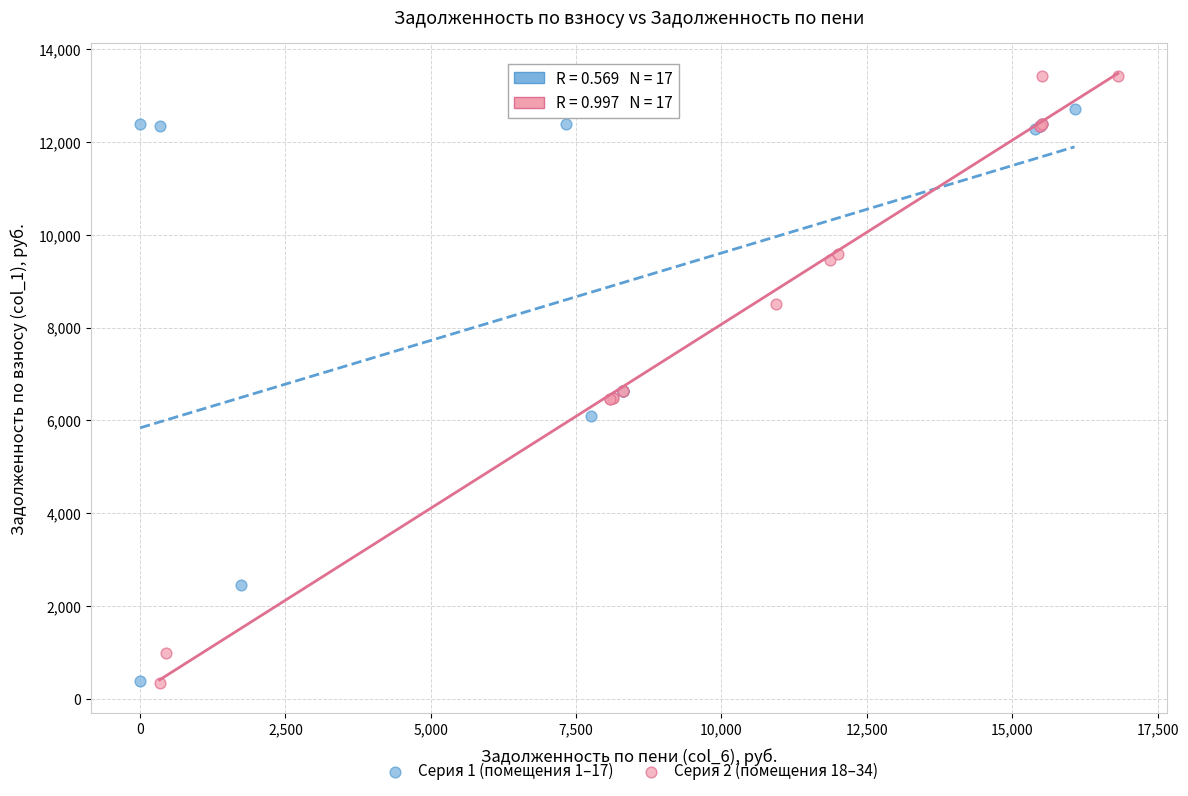

Which series contains the highest Y value?

Серия 2 (помещения 18–34)